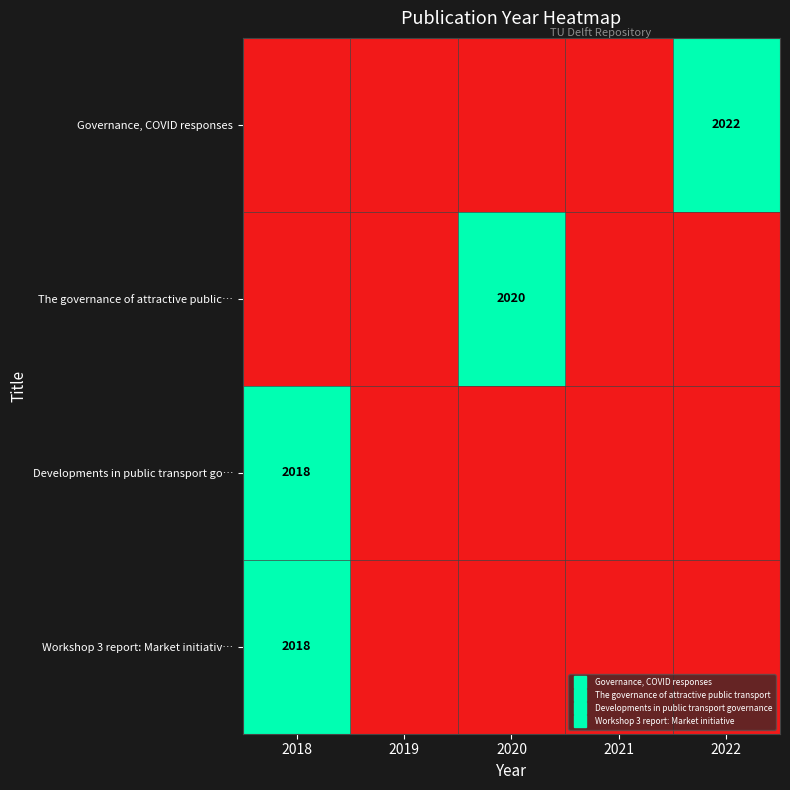

Which category has the lowest value across all series?

2018